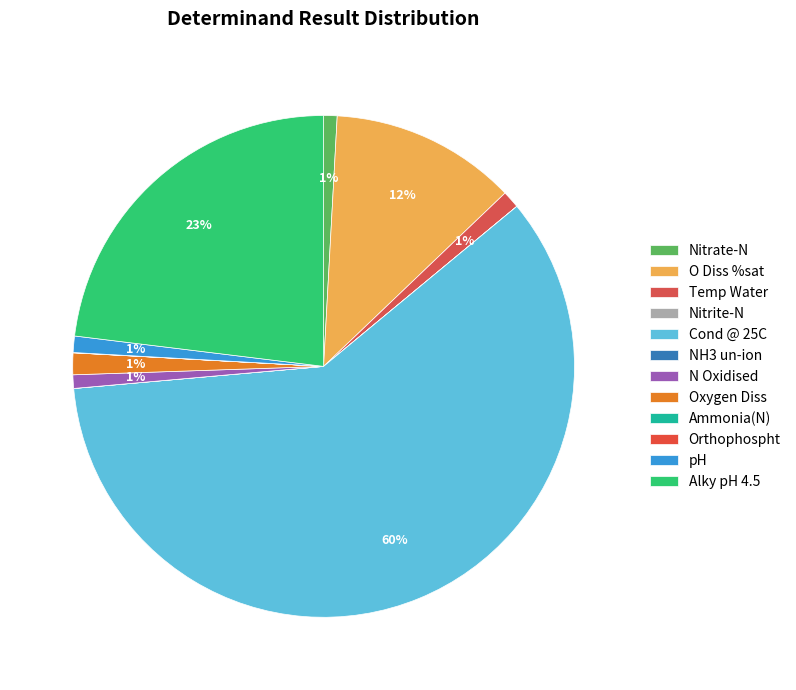

Which category accounts for the majority?

Cond @ 25C